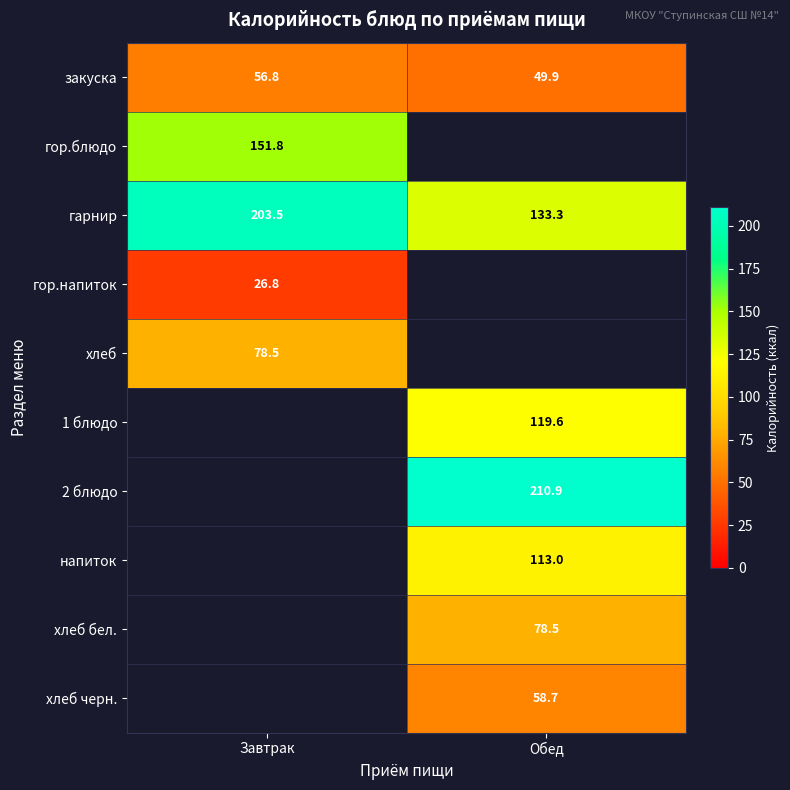

Which category has the lowest value in the закуска series?

Обед